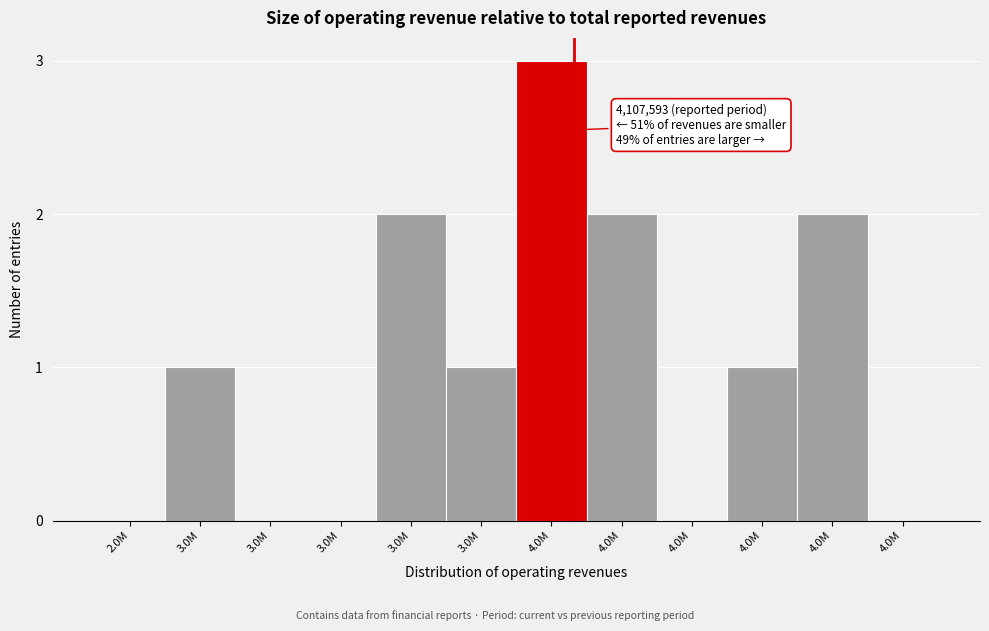

Count the number of categories in the chart.

12